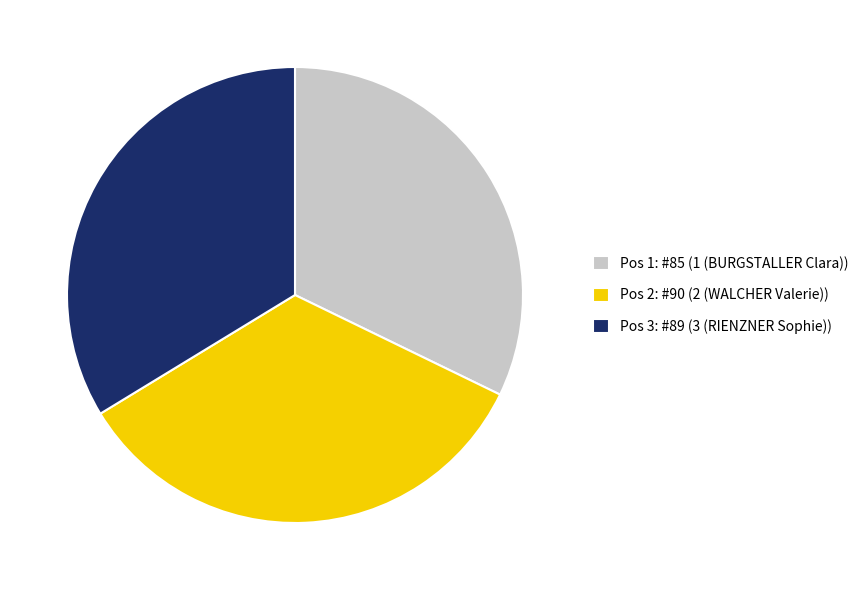

Between Pos 2: #90 (2 (WALCHER Valerie)) and Pos 1: #85 (1 (BURGSTALLER Clara)), which is larger?

Pos 2: #90 (2 (WALCHER Valerie))